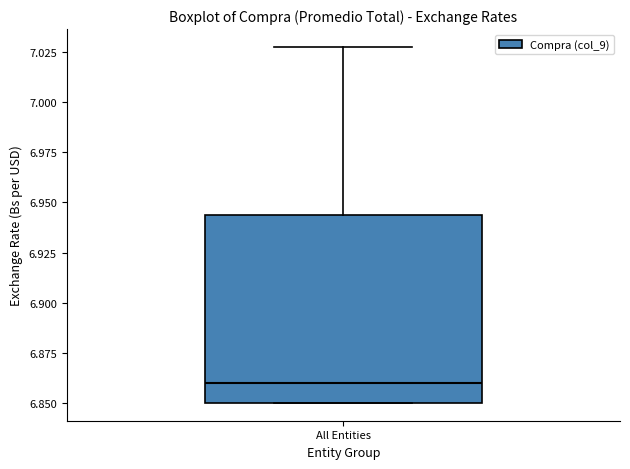

Read this box plot against the y-axis: the position of the median line, the range covered by the box, and the ends of both whiskers. The values are not printed on the chart, so give them approximately, as read against the axis.

median 6.860, box 6.850 to 6.945, whiskers 6.850 to 7.030